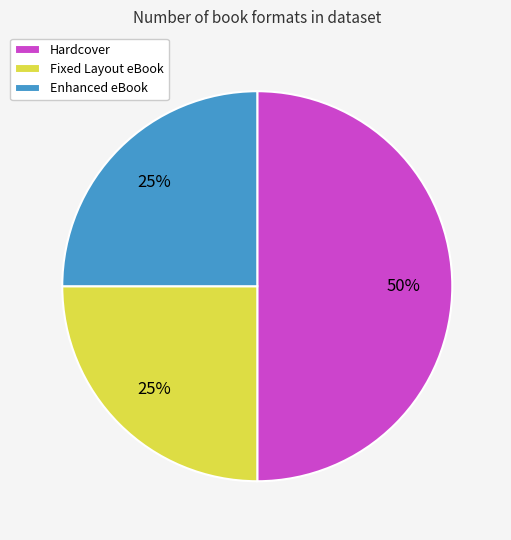

Is Fixed Layout eBook the majority of the pie?

No